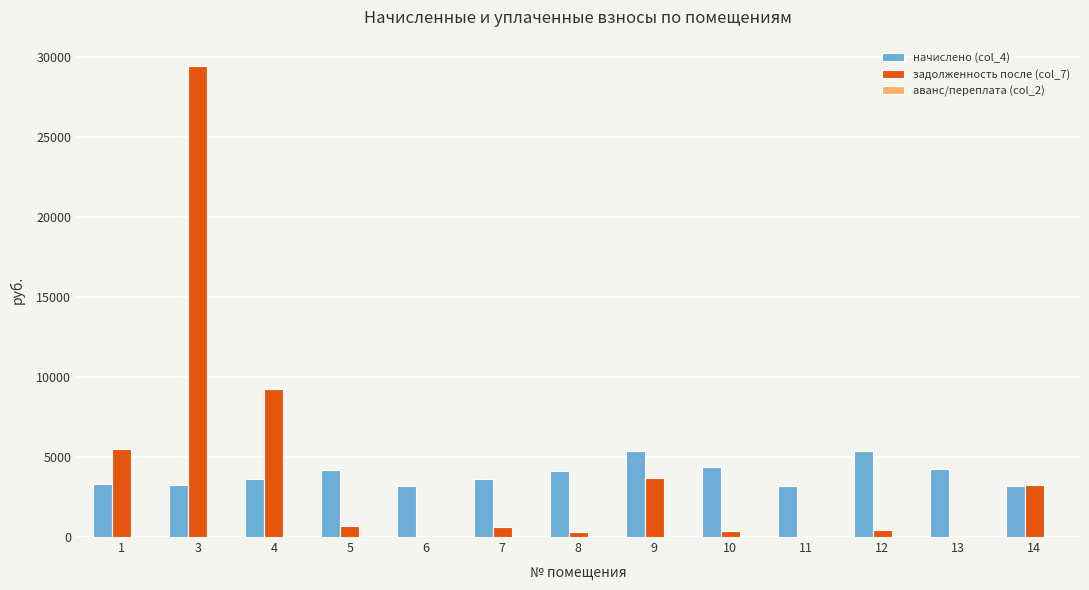

Are the bars grouped side by side (vs. stacked)?

Yes